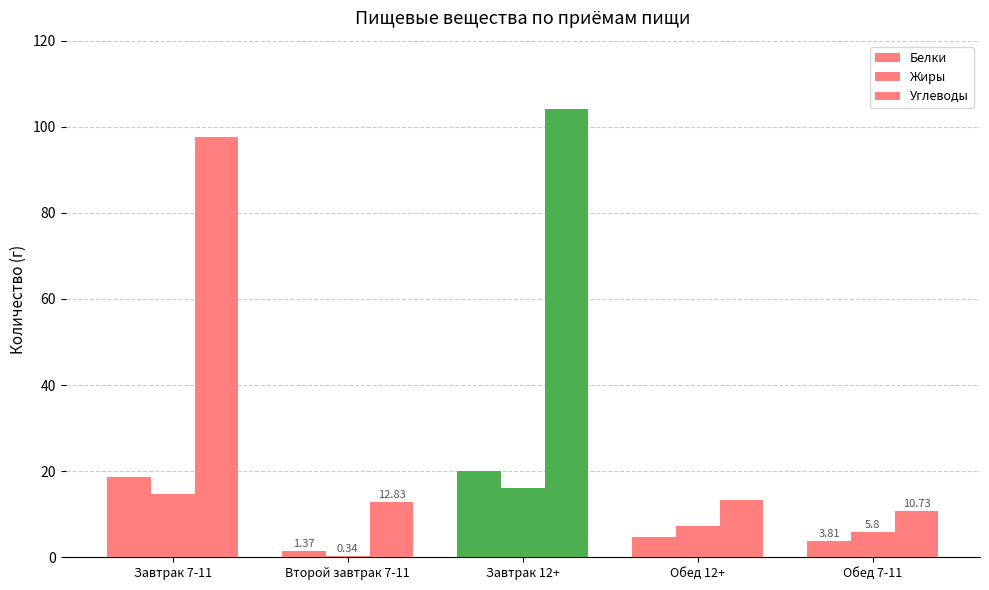

Count the number of data series in this chart.

3